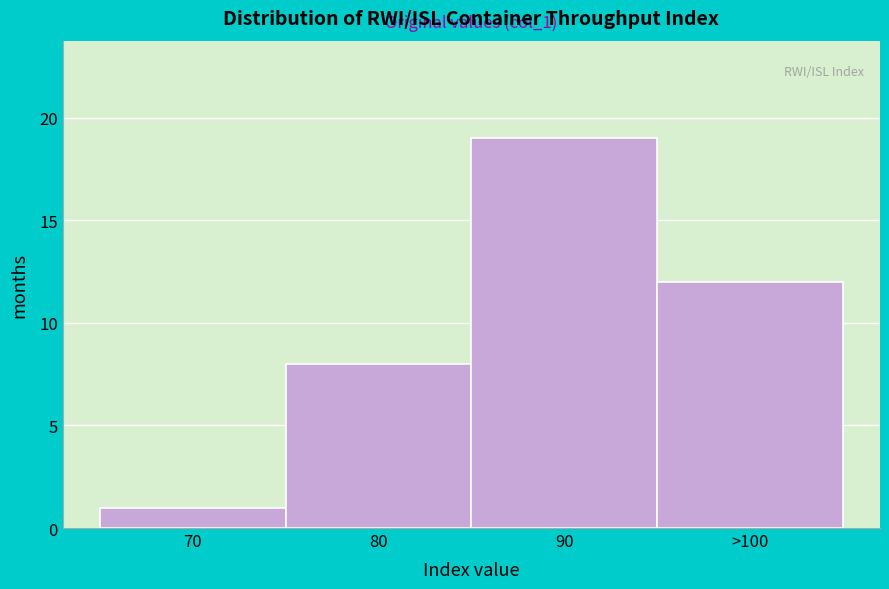

Reading left to right, what are all the values shown in this chart?

70=1	80=8	90=19	>100=12